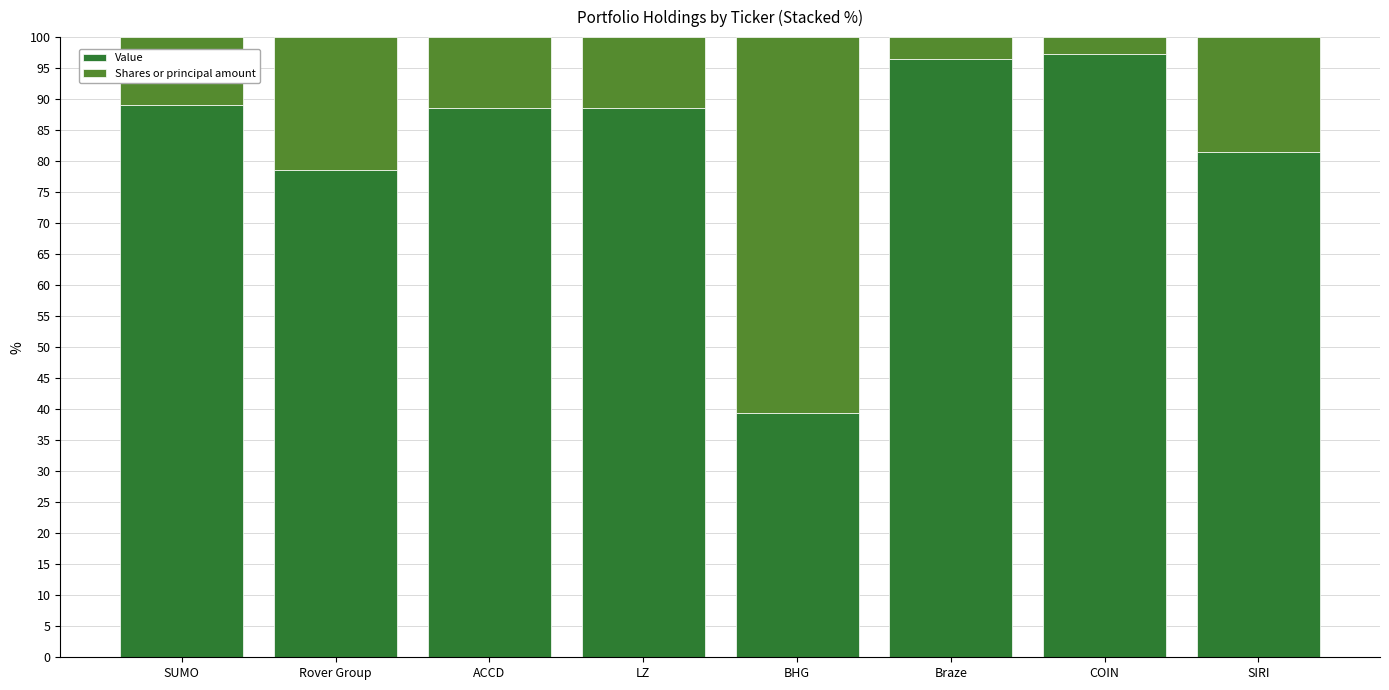

True or false: Value has a value of 39.4 at BHG.

True